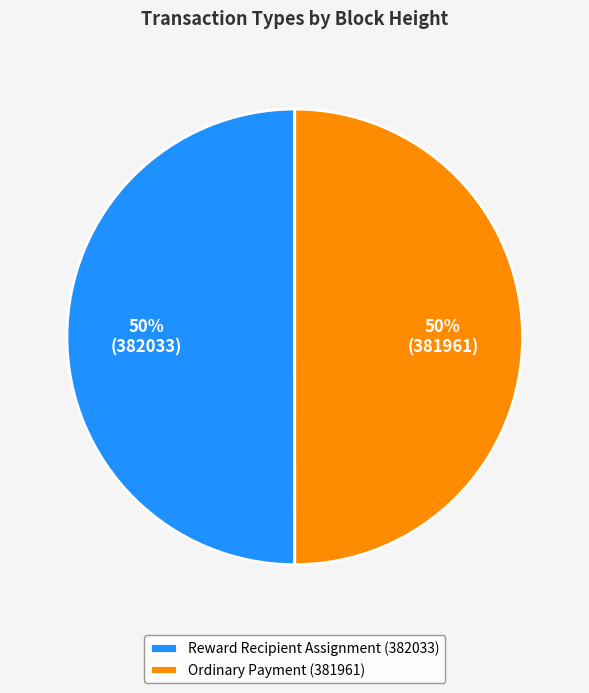

How many segments does this pie chart have?

2